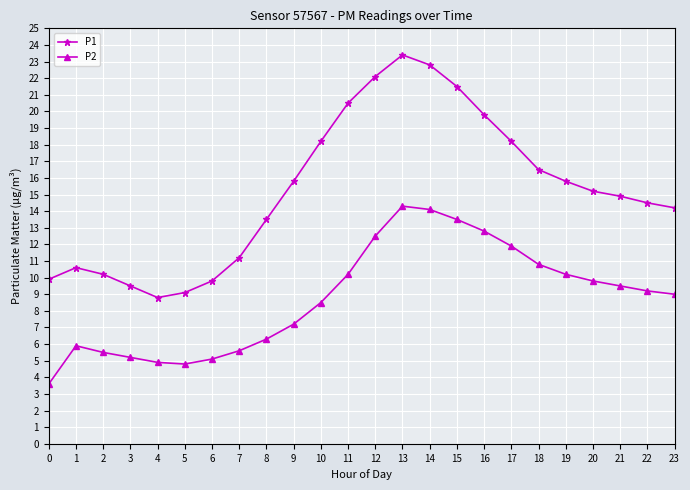

The P2 series shows 7.2 at 9. True or false?

True